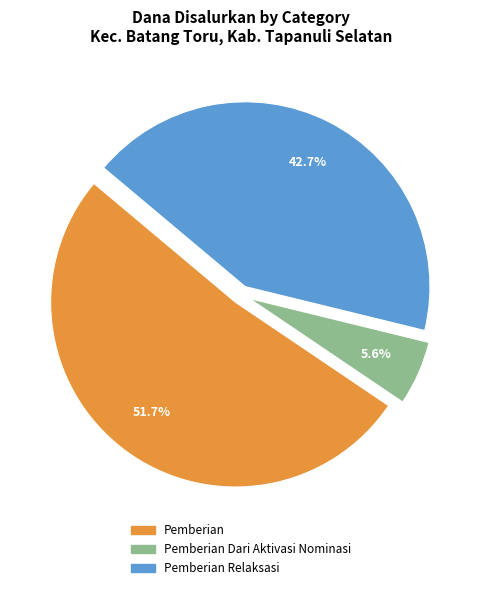

How many slices are in this pie chart?

3